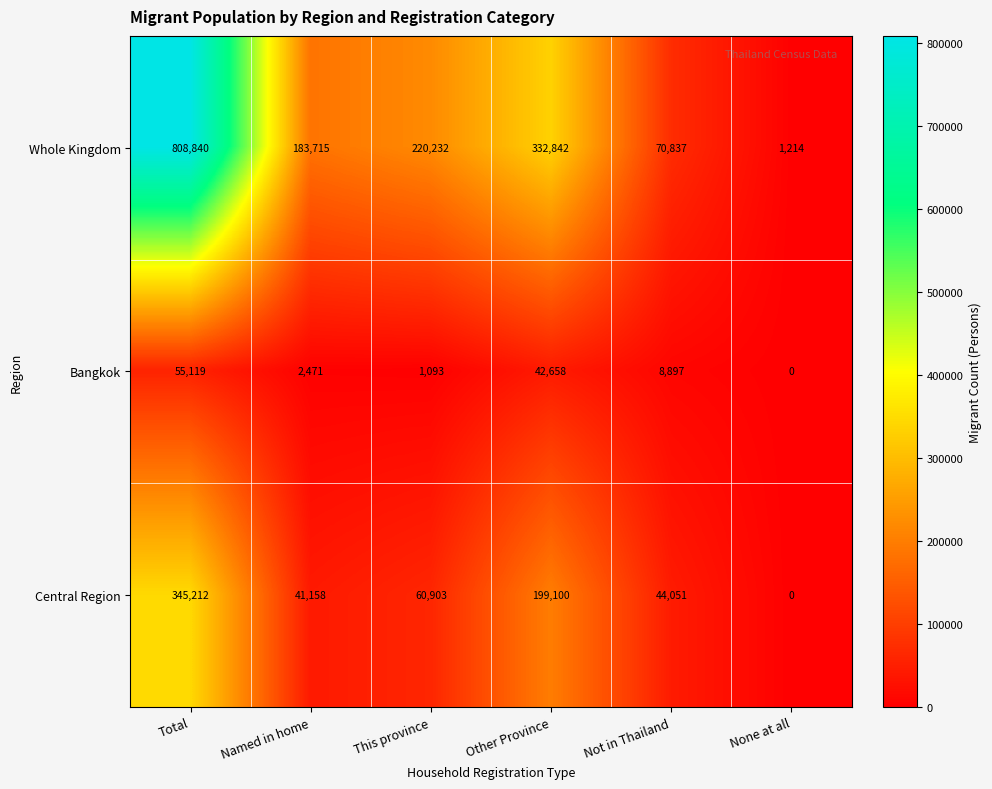

Is it true that Whole Kingdom equals 1214 at None at all?

True